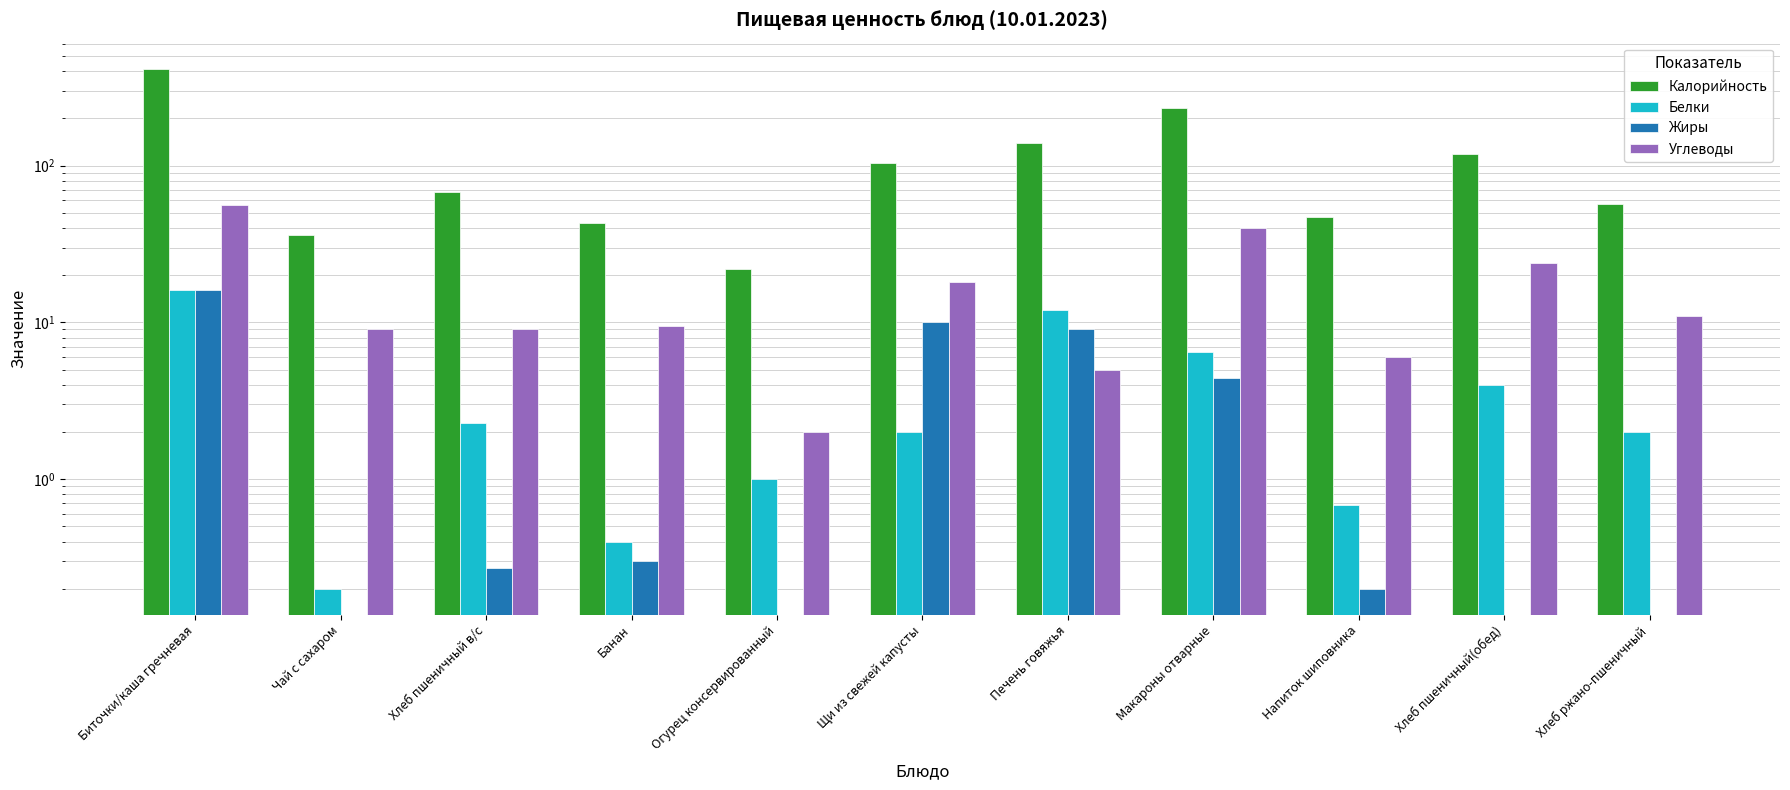

What is the difference between the second highest and second lowest values in the Белки series?

11.6